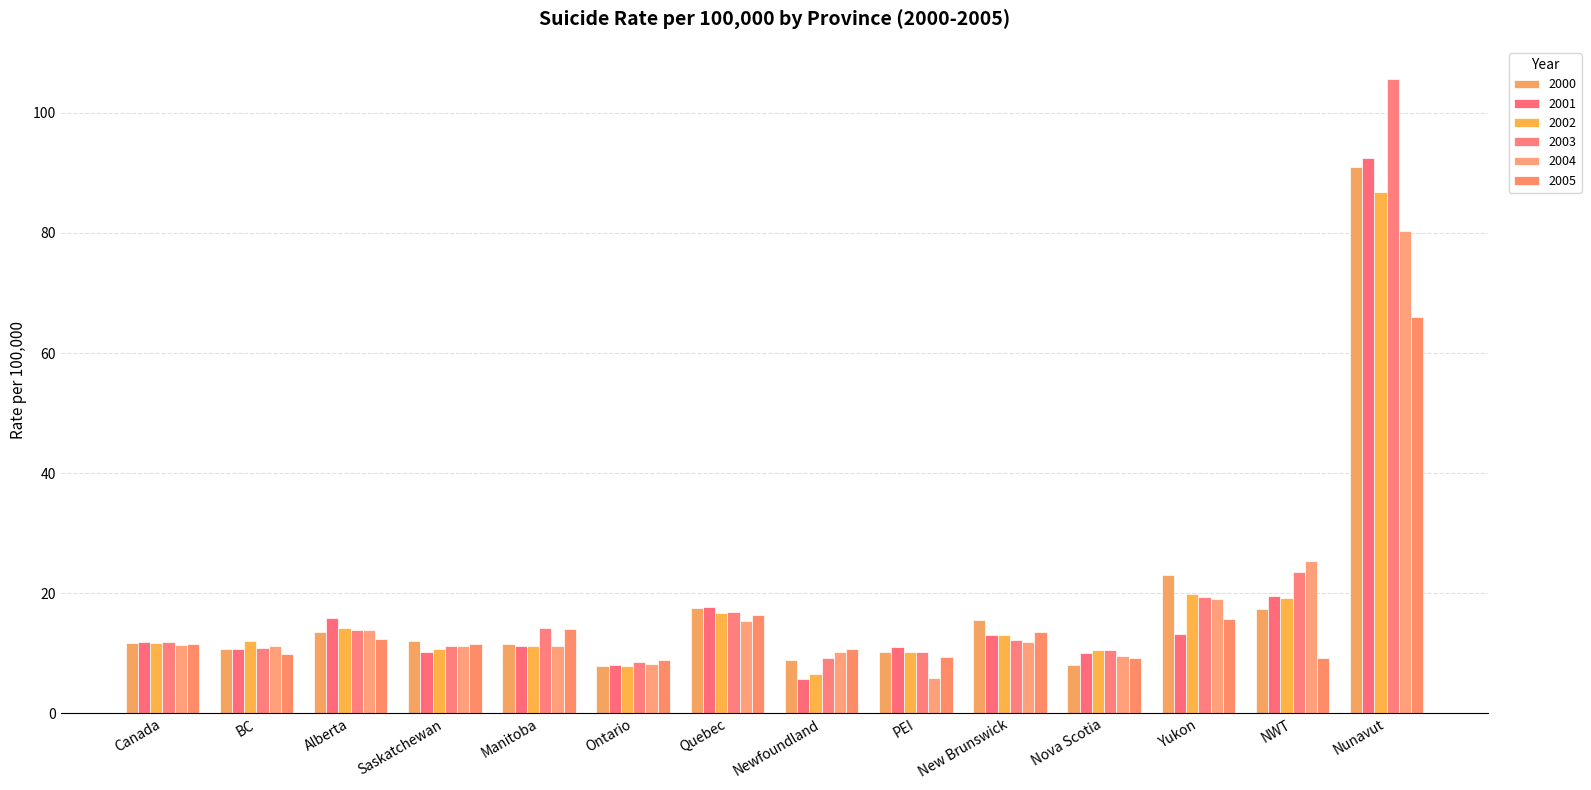

What is the difference between the maximum and minimum values in the 2002 series?

80.2